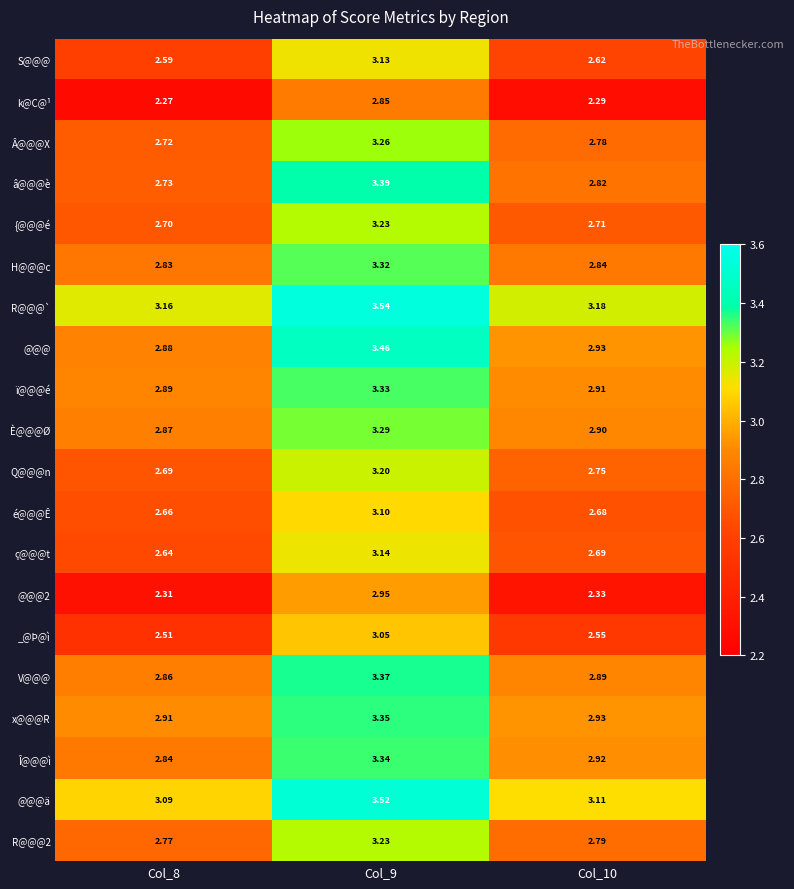

Is the value of H@@@c at Col_9 greater than the value of R@@@2 at Col_10?

Yes